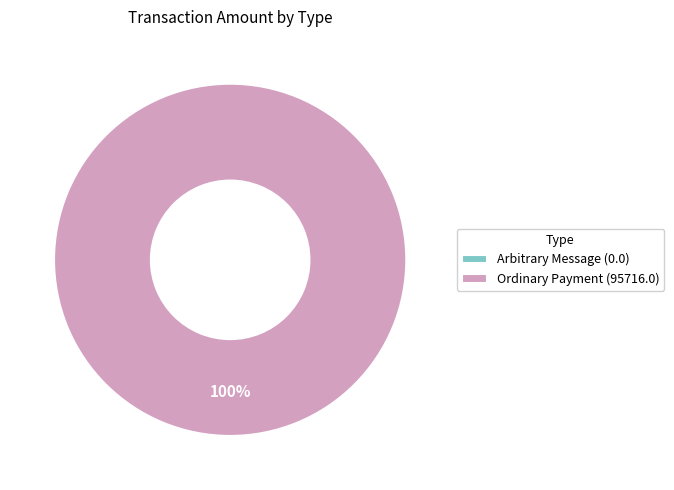

What is the majority slice?

Ordinary Payment (95716.0)